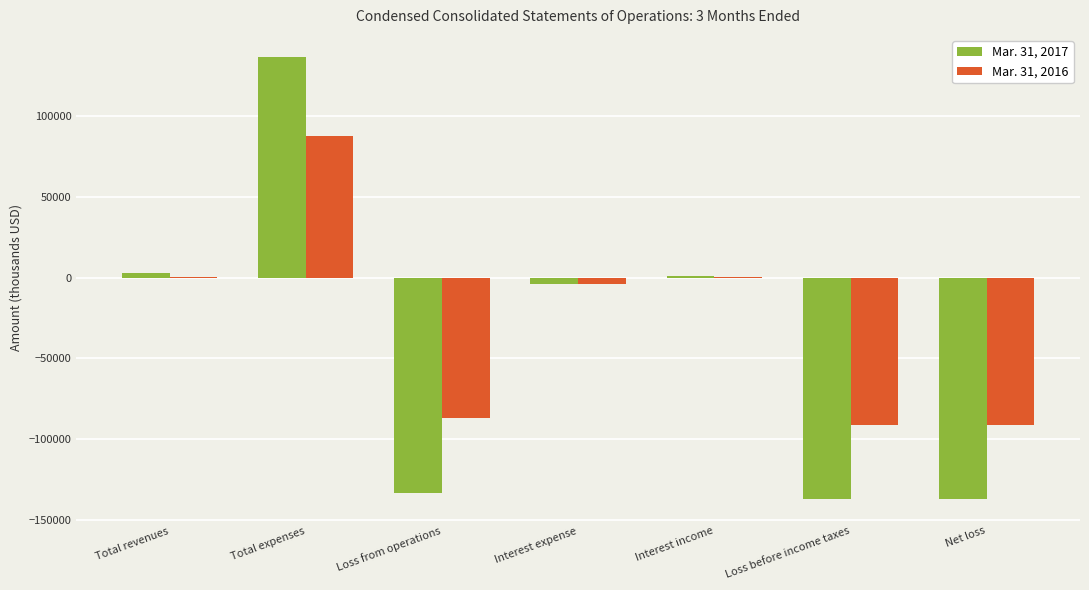

What is the maximum value shown in the chart?

136318